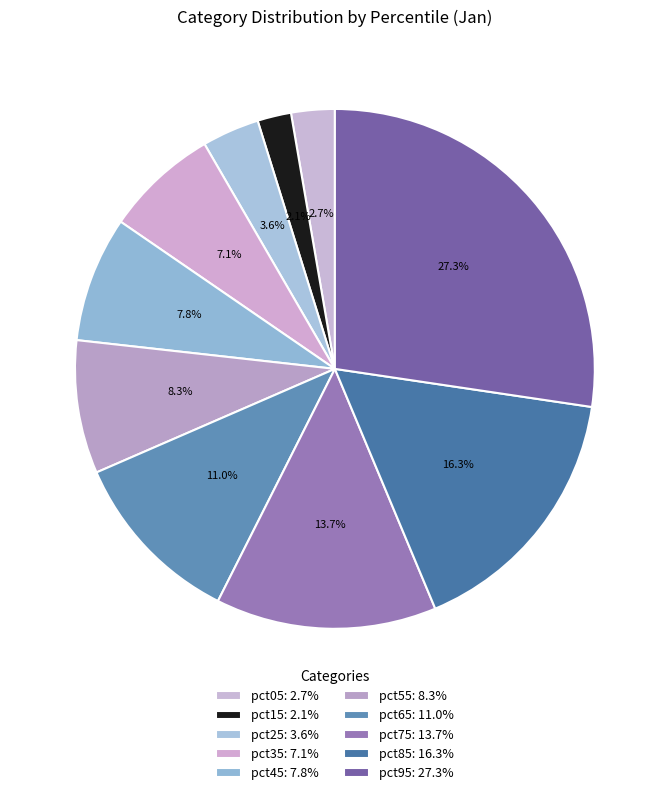

How many slices are in this pie chart?

10